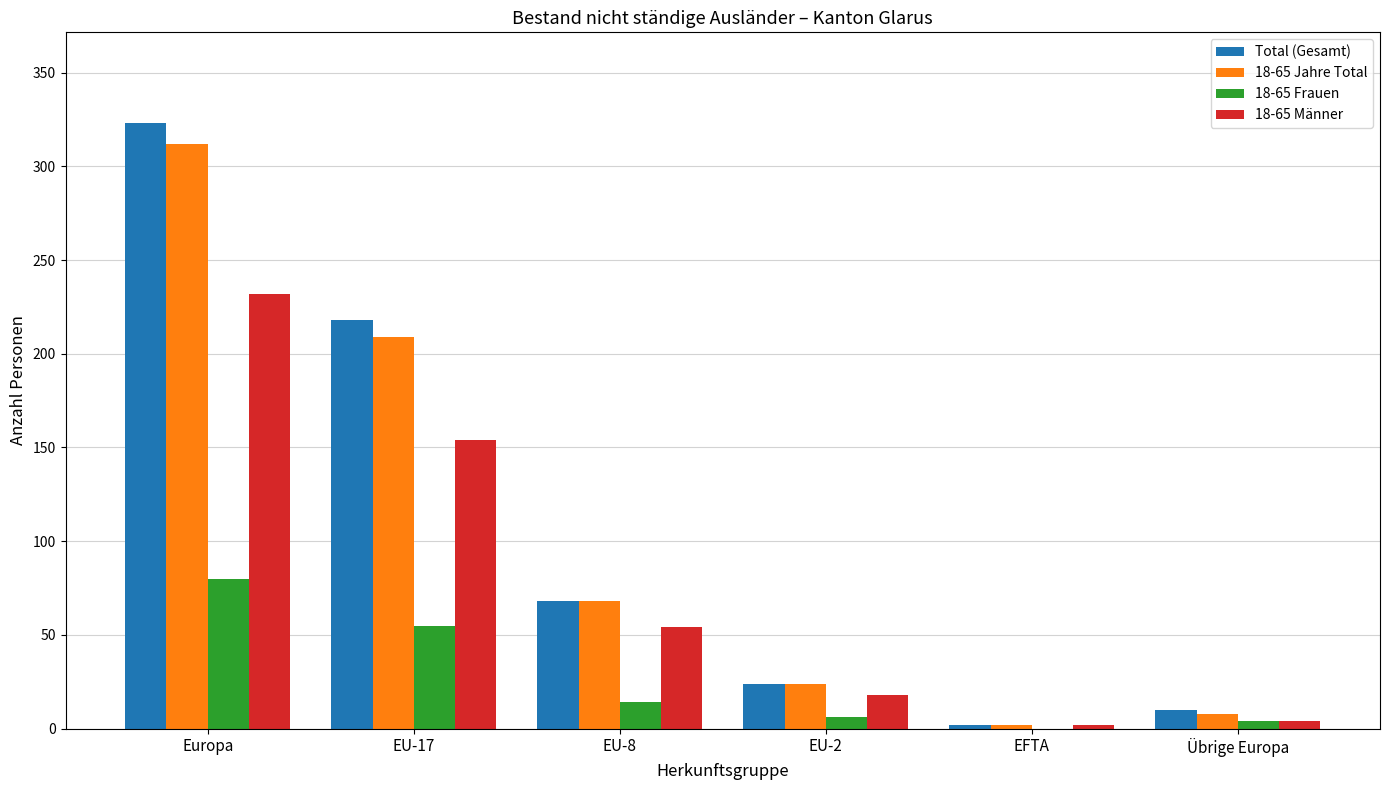

What is the total value across all series at EU-17?

636